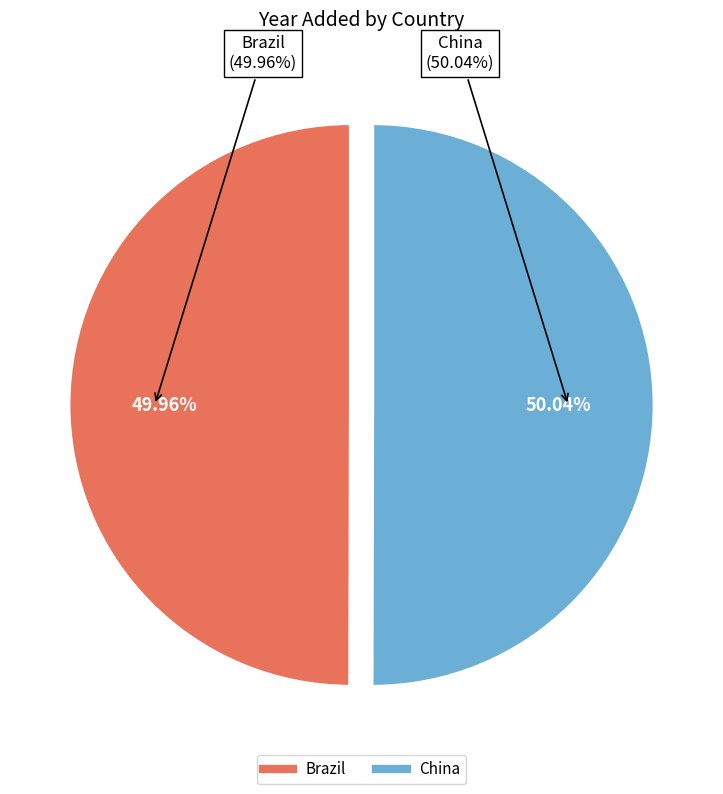

Combined, do Brazil and China account for over 50%?

Yes